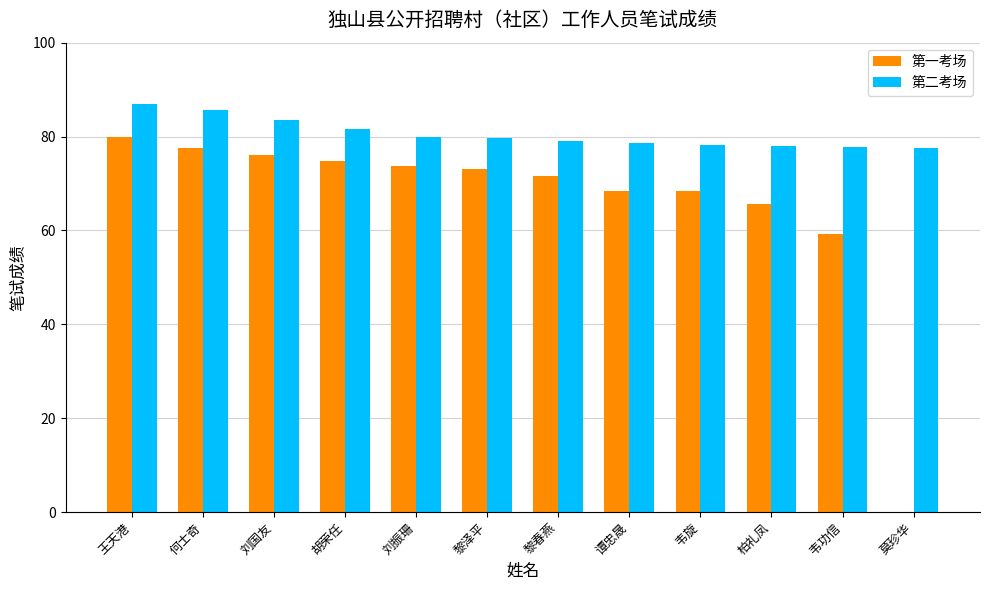

What are all the series names shown in the legend?

第一考场, 第二考场